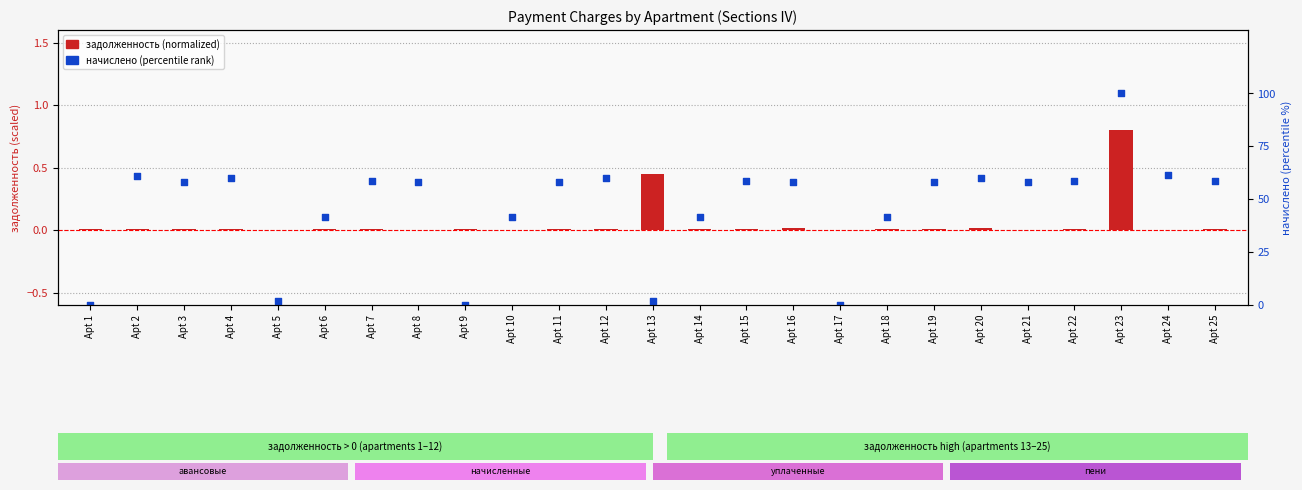

At which category is the sum across all series the highest?

Apt 23